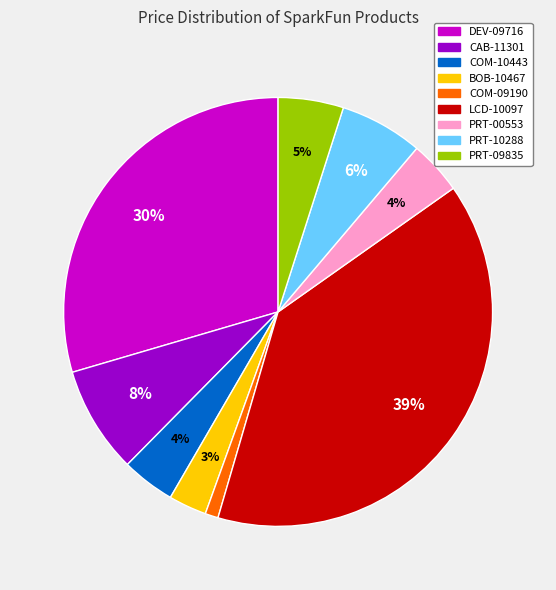

The DEV-09716 slice represents 30% of the pie. True or false?

True